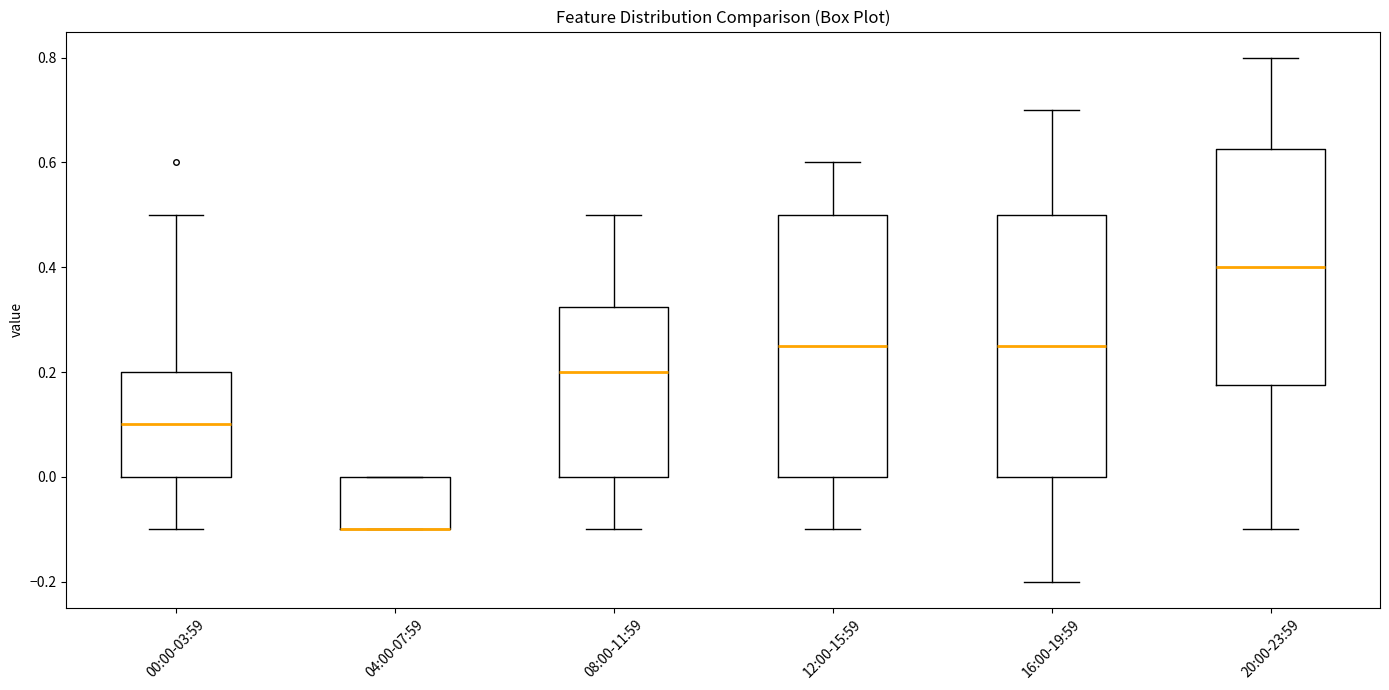

Where does the upper whisker of the box for 16:00-19:59 end on the y-axis? The values are not printed on the chart, so give them approximately, as read against the axis.

0.70